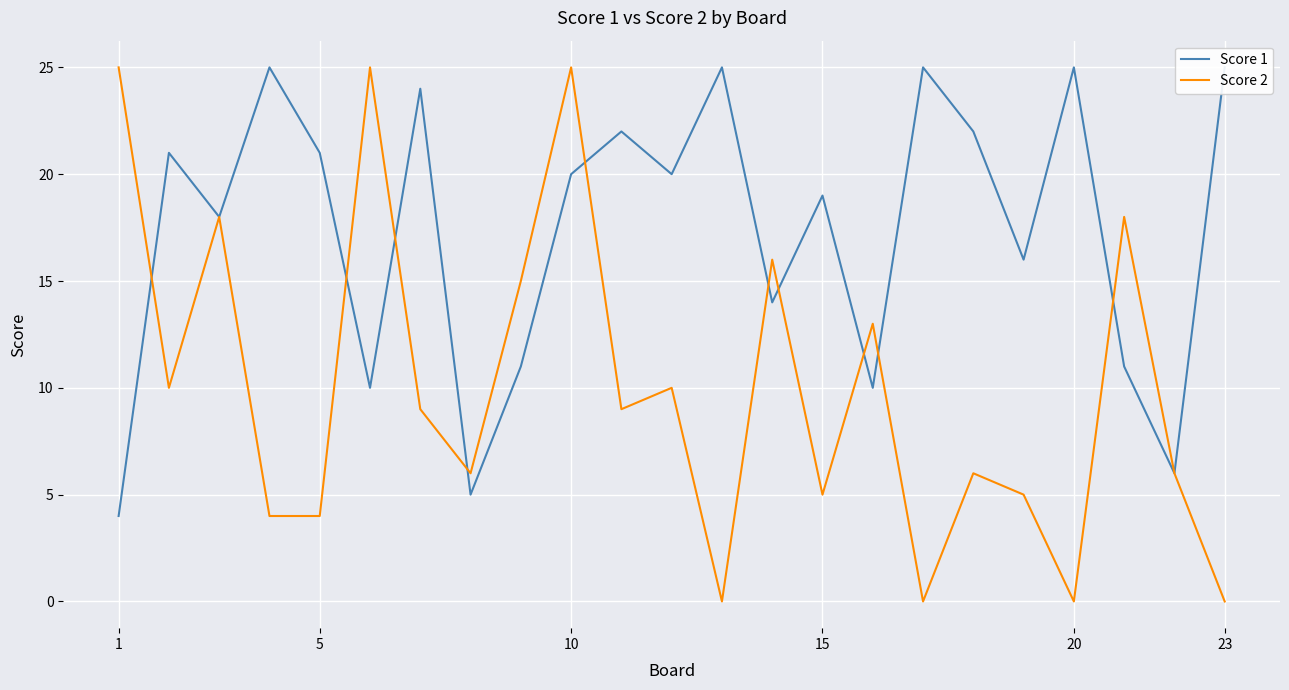

How many series are shown in this chart?

2